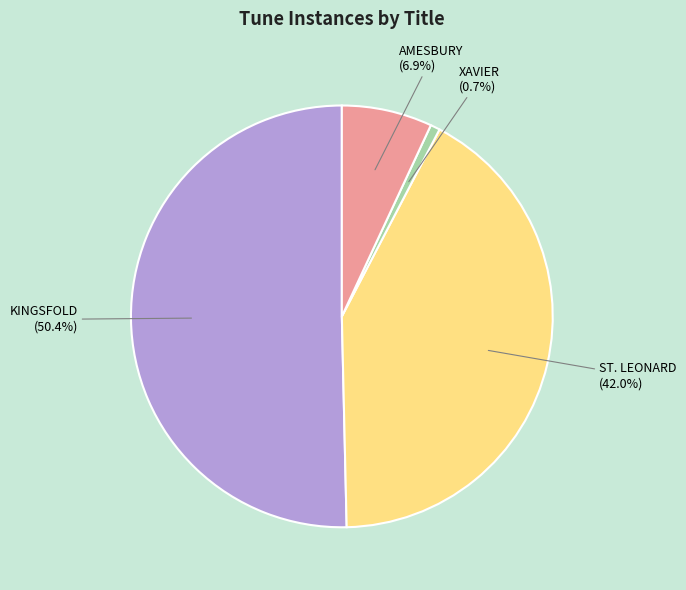

True or false: XAVIER accounts for 1% of the total.

True